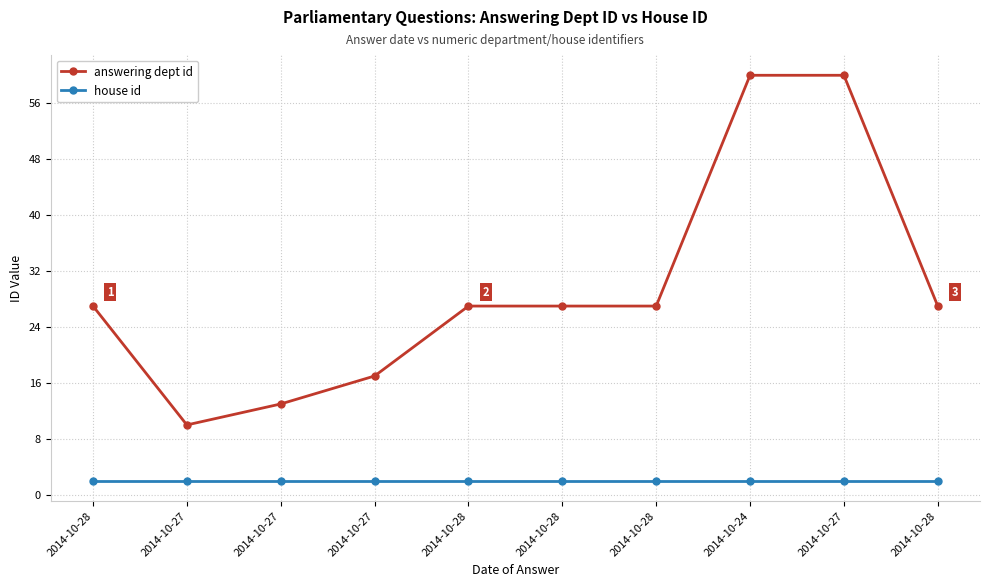

How many lines are shown in the chart?

2